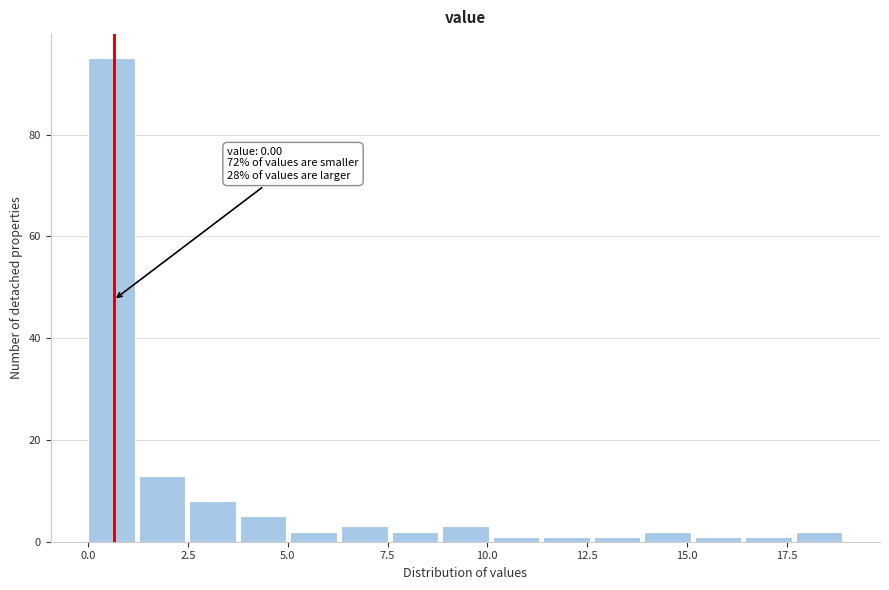

Read against the x-axis, roughly where is the centre of the tallest bar?

0.5